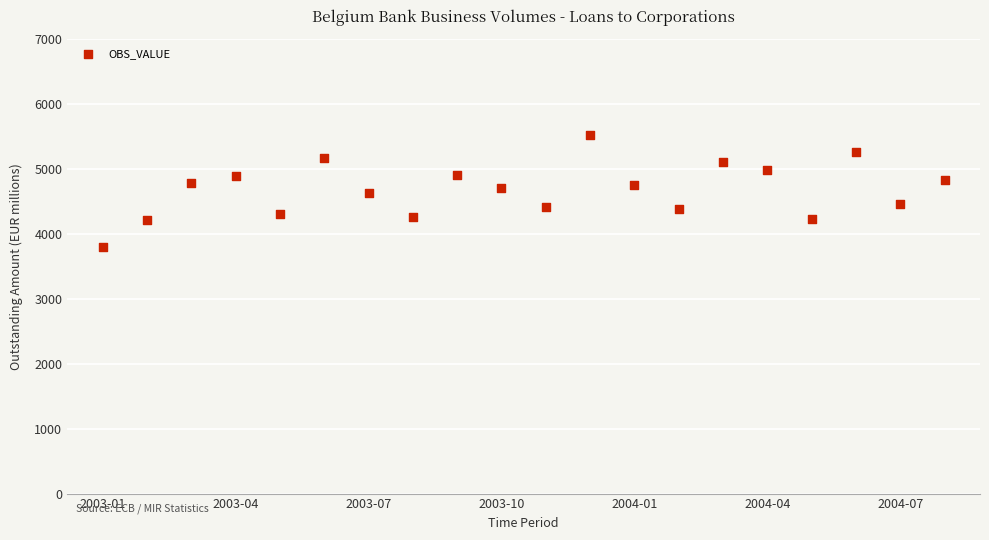

What is the range of Y values (max minus min)?

1720